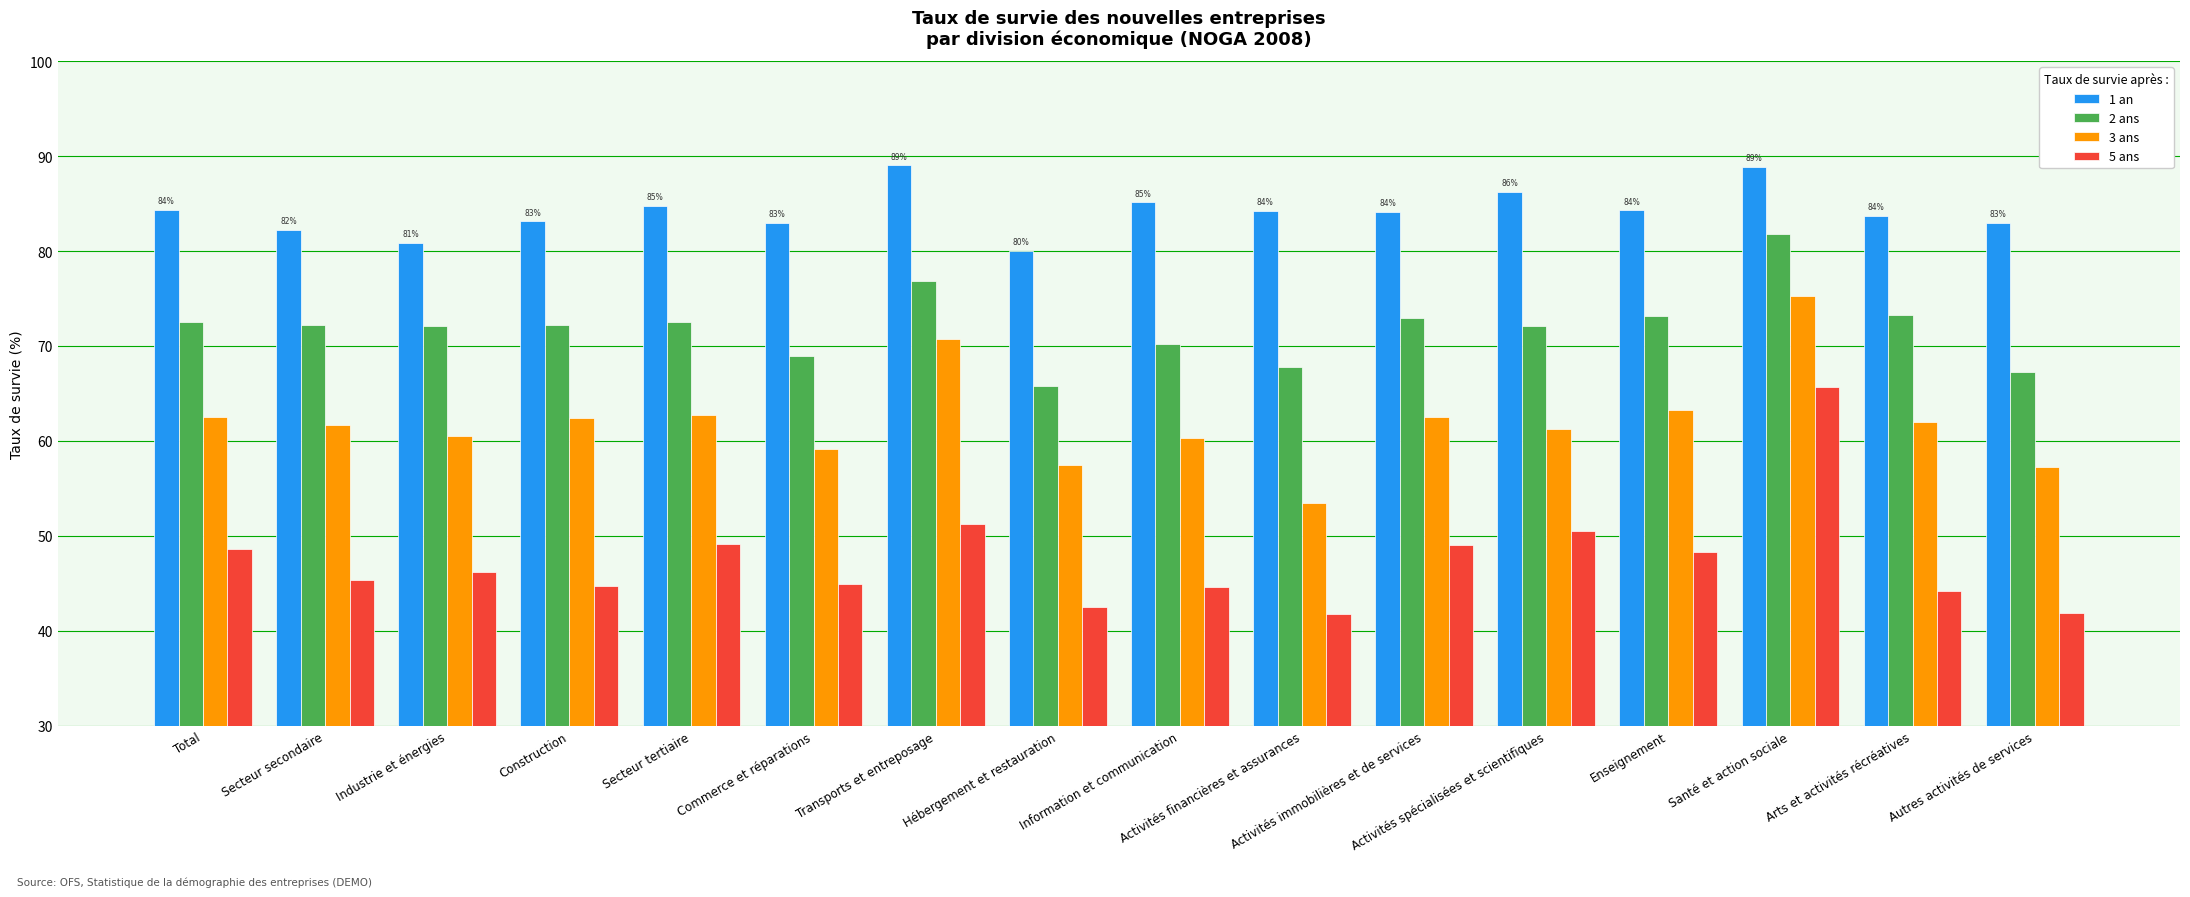

How many values in the 5 ans series exceed 46?

8